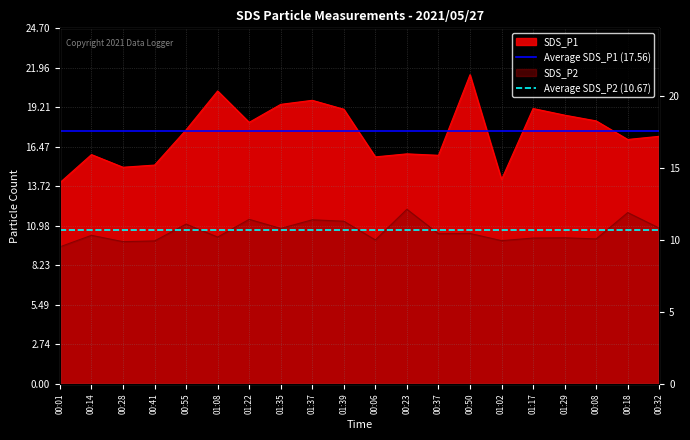

List the series in order of their peak value, lowest first.

Average SDS_P2 (10.67), Average SDS_P1 (17.56)